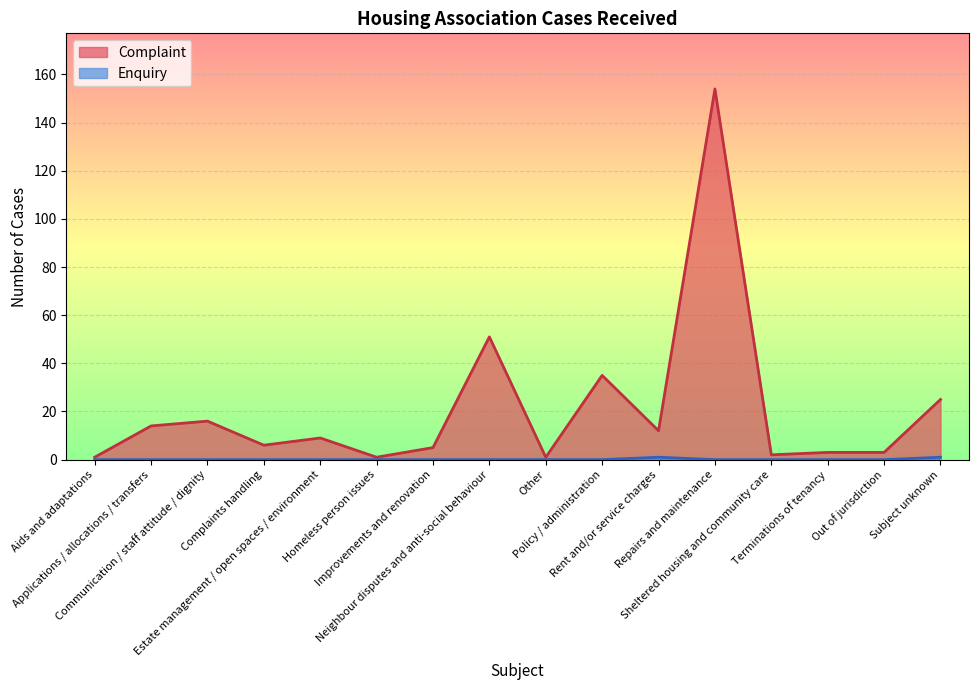

What is the difference between the second highest and minimum values in the Enquiry series?

1